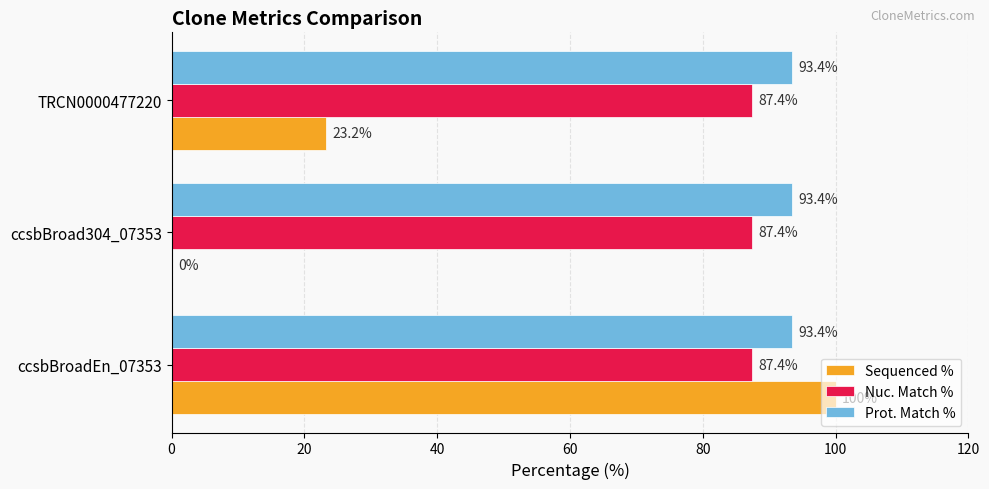

What is the total value across all series at ccsbBroadEn_07353?

280.8